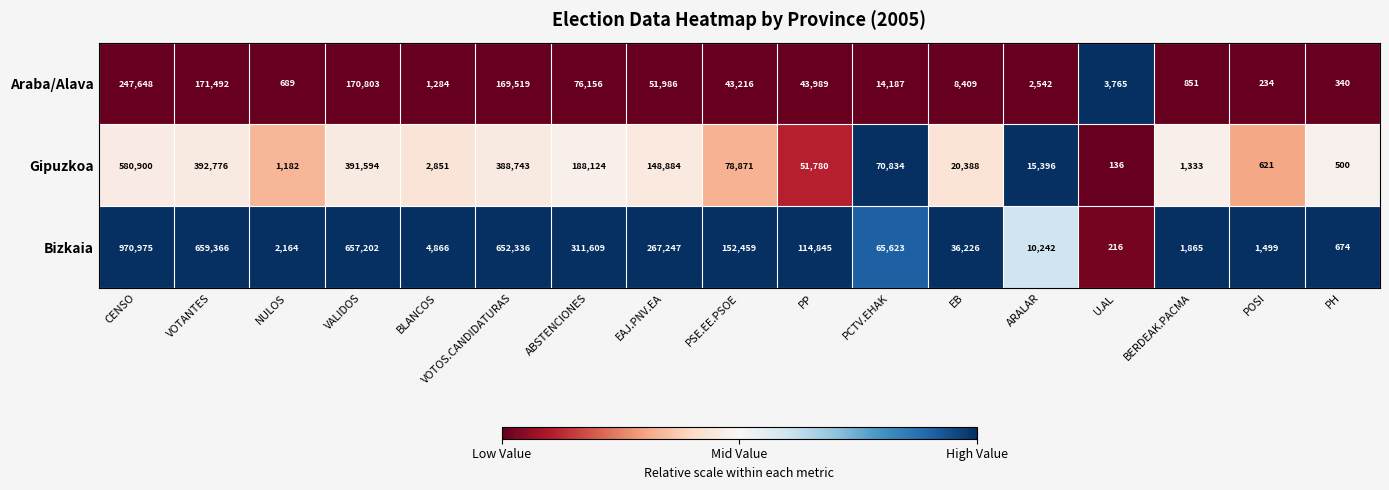

The Araba/Alava series shows 595 at BLANCOS. True or false?

False